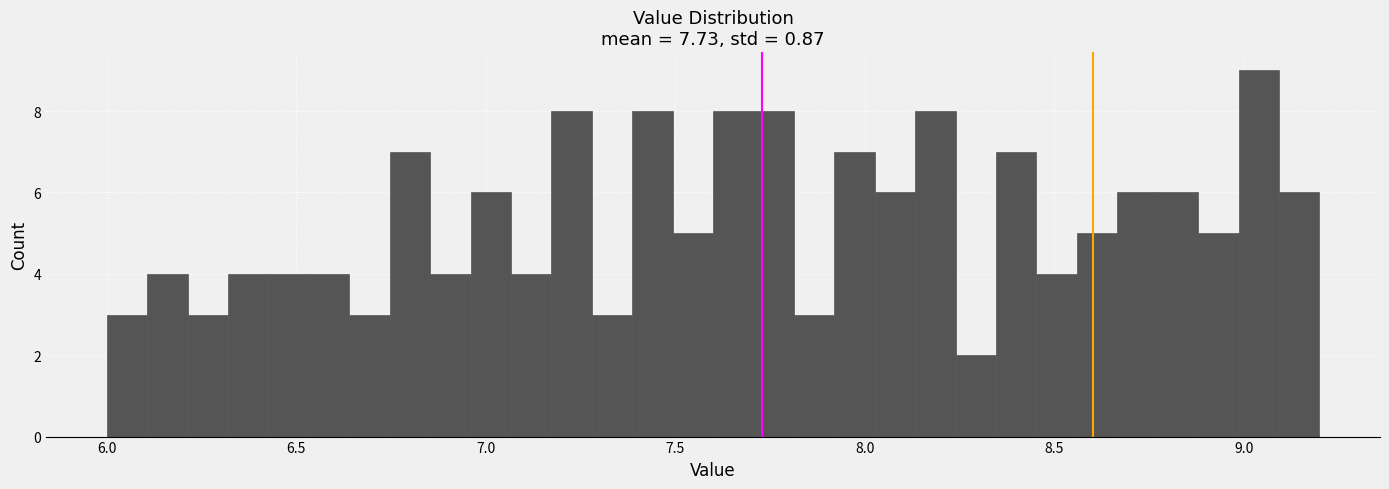

Read against the x-axis, roughly where is the centre of the tallest bar?

9.05